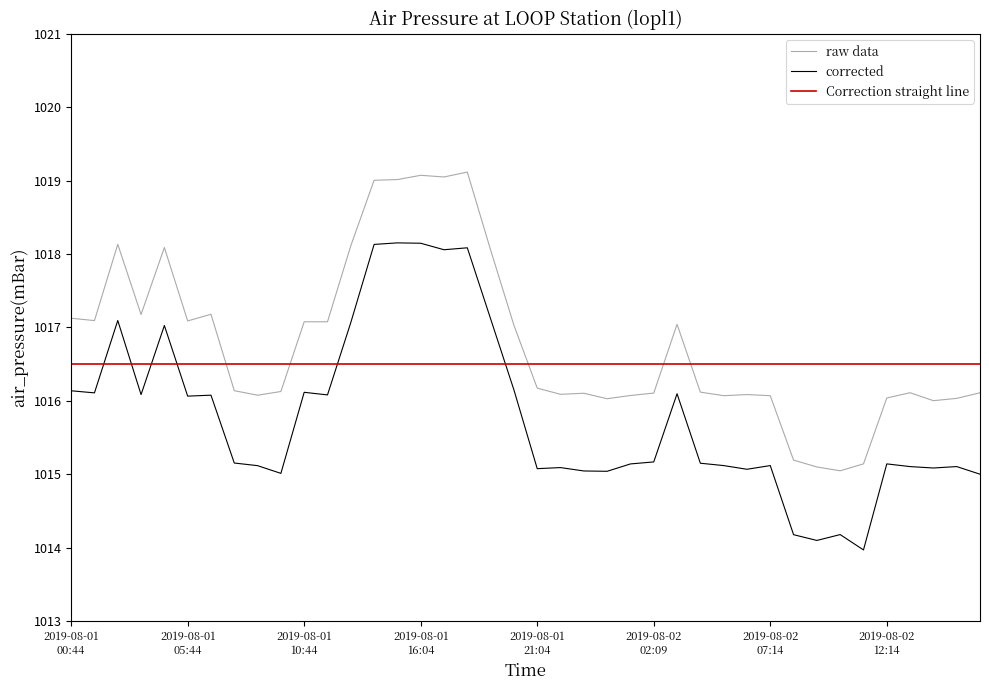

What is the difference between the maximum and minimum values in the raw data series?

4.1